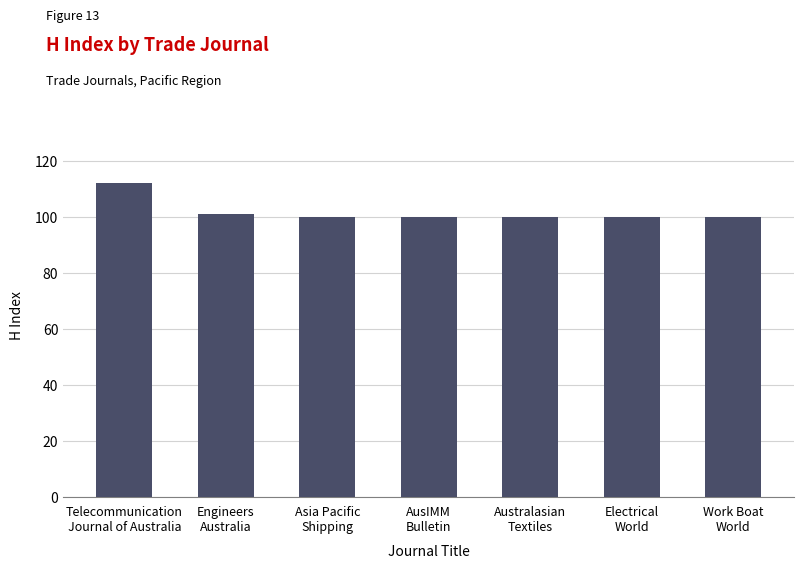

What is the label of the 3rd bar from the right?

Australasian
Textiles